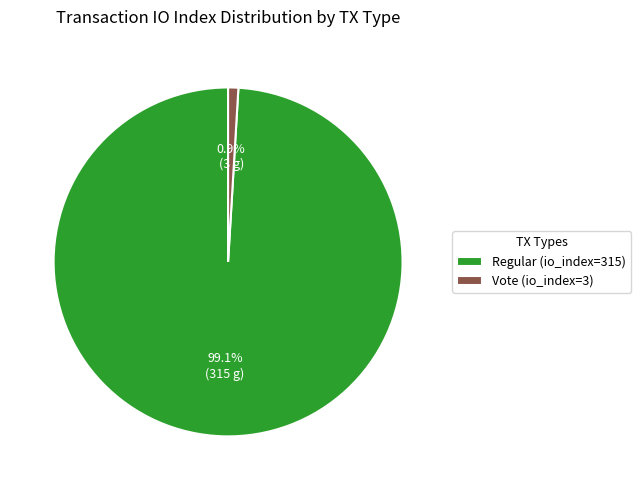

Is the sum of Regular (io_index=315) and Vote (io_index=3) greater than half?

Yes